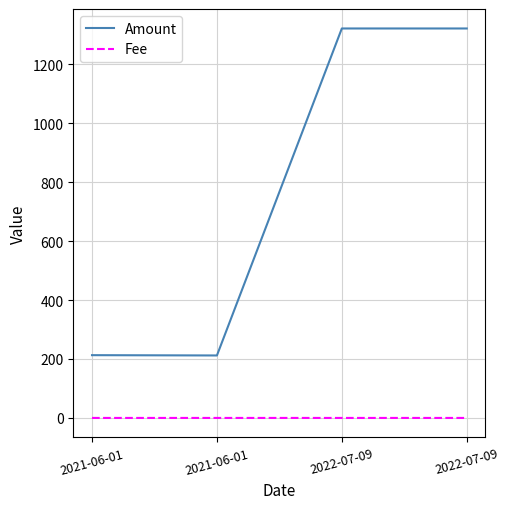

How many lines are shown in the chart?

2